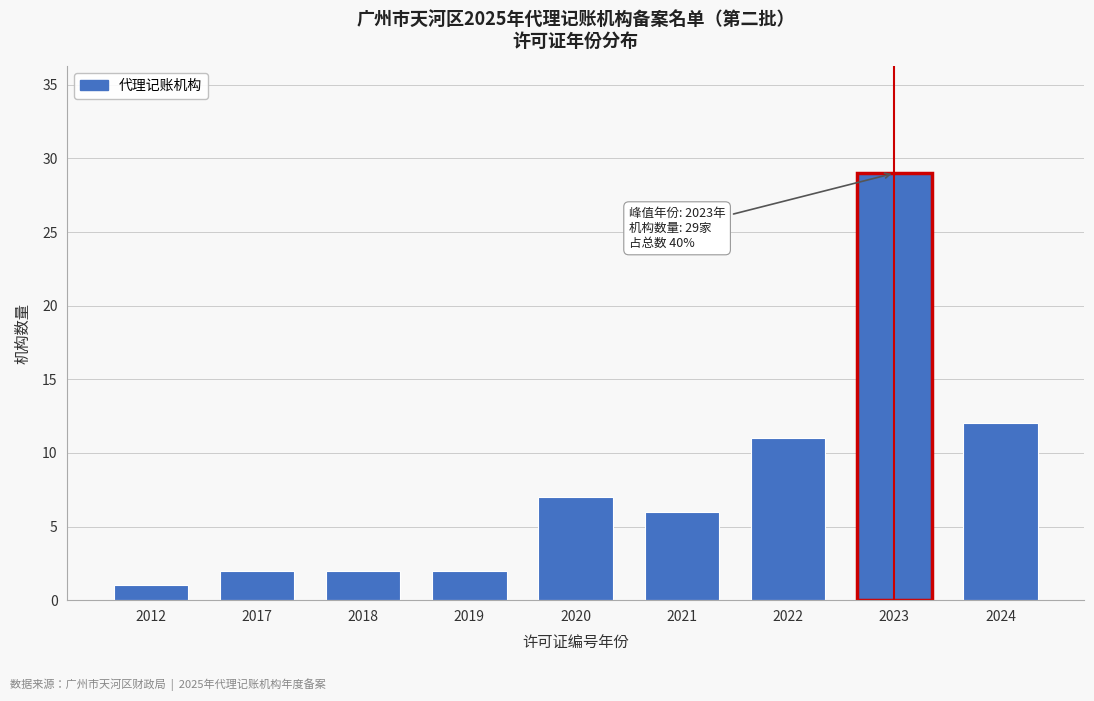

Reading right to left, transcribe all the data shown in this chart.

12	29	11	6	7	2	2	2	1